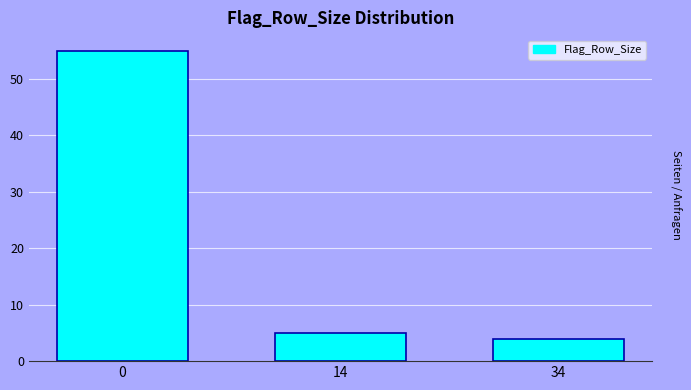

Reading right to left, extract all data points from this chart.

4	5	55